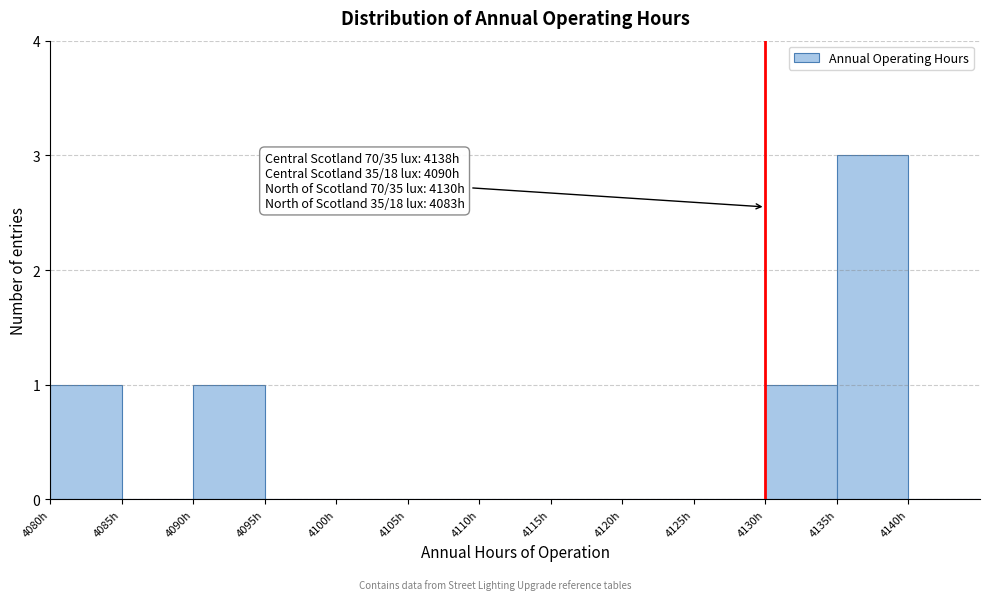

Which range on the x-axis has the tallest bar?

4135 to 4140